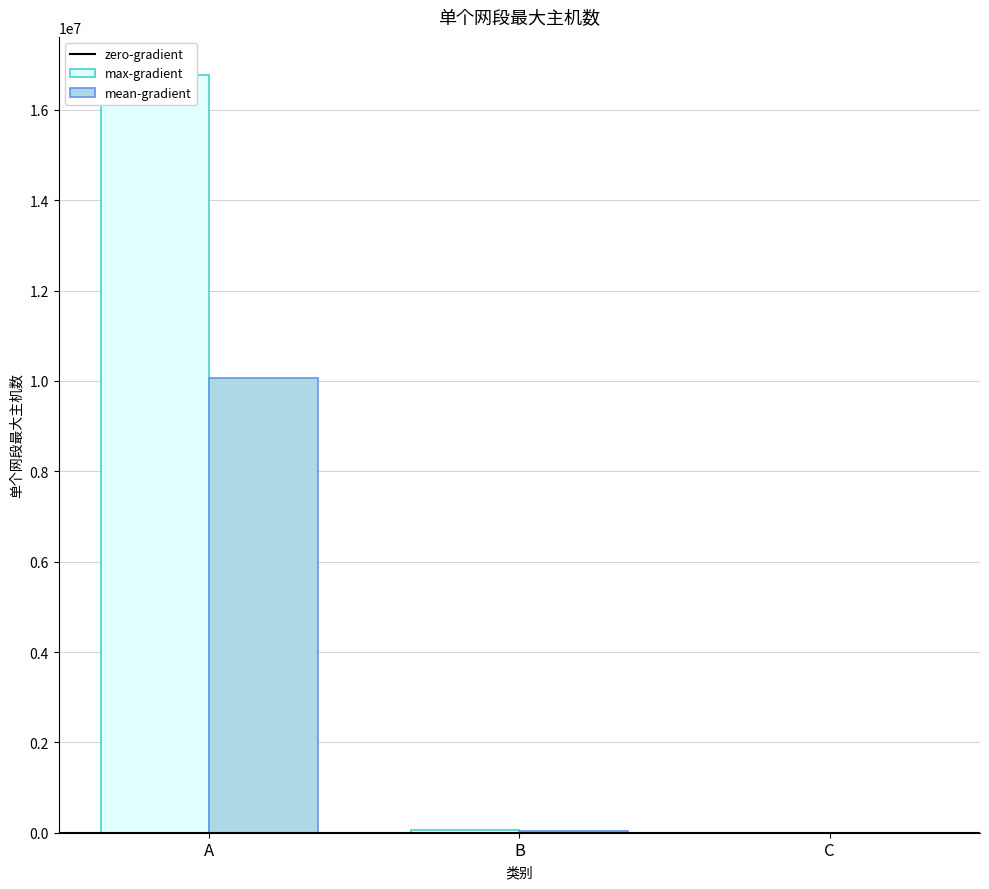

Which label corresponds to the smallest value in the chart?

C